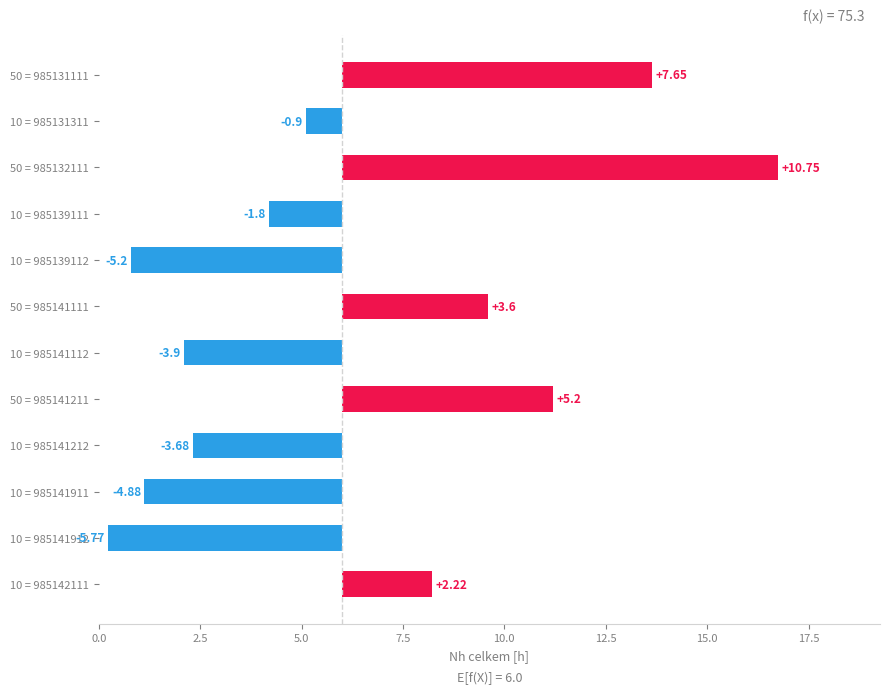

What is the value of the 1st bar from the left?

7.7